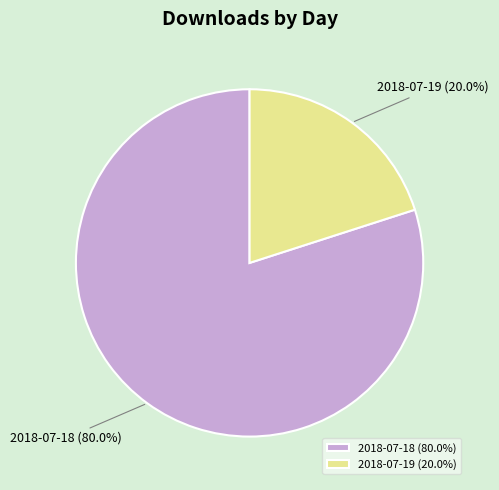

True or false: 2018-07-19 accounts for 34% of the total.

False